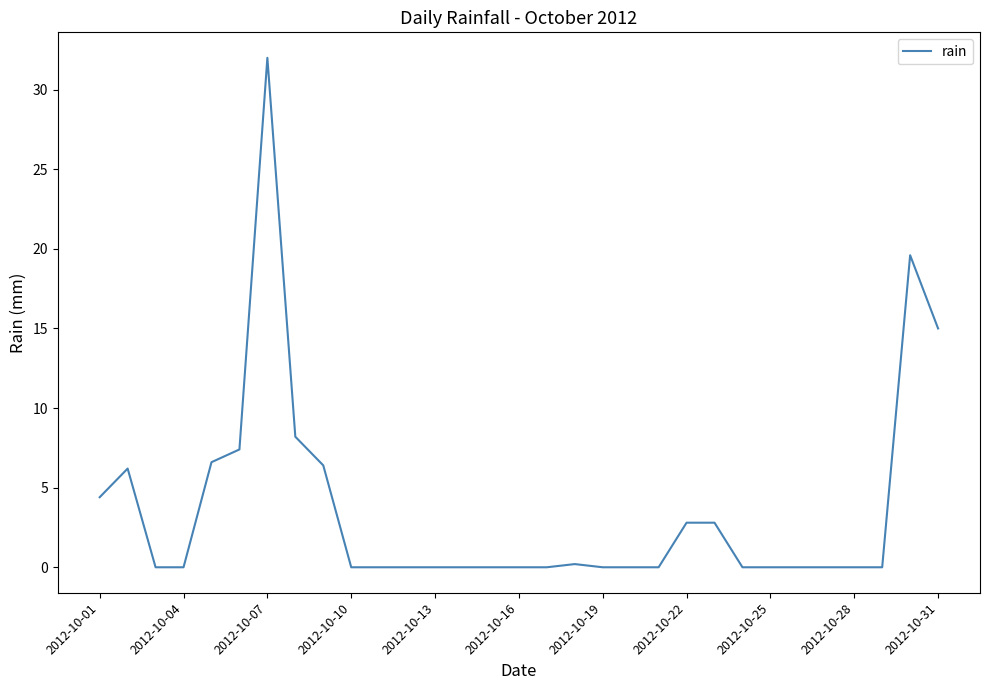

Is it true that the value at 2012-10-13 is 0.0?

True